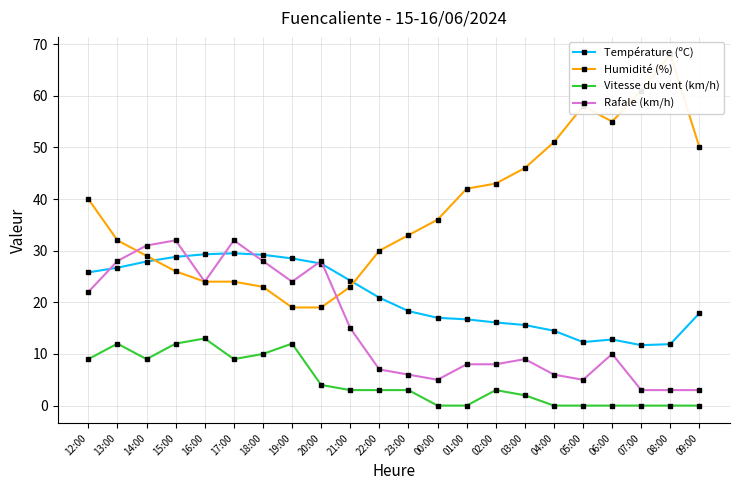

Reading left to right, transcribe all the data shown in this chart.

Température (ºC): 12:00=25.8	13:00=26.7	14:00=27.9	15:00=28.8	16:00=29.3	17:00=29.5	18:00=29.2	19:00=28.5	20:00=27.5	21:00=24.2	22:00=20.9	23:00=18.3	00:00=17.0	01:00=16.7	02:00=16.1	03:00=15.6	04:00=14.5	05:00=12.3	06:00=12.8	07:00=11.7	08:00=11.9	09:00=17.9
Humidité (%): 12:00=40.0	13:00=32.0	14:00=29.0	15:00=26.0	16:00=24.0	17:00=24.0	18:00=23.0	19:00=19.0	20:00=19.0	21:00=23.0	22:00=30.0	23:00=33.0	00:00=36.0	01:00=42.0	02:00=43.0	03:00=46.0	04:00=51.0	05:00=58.0	06:00=55.0	07:00=61.0	08:00=68.0	09:00=50.0
Vitesse du vent (km/h): 12:00=9.0	13:00=12.0	14:00=9.0	15:00=12.0	16:00=13.0	17:00=9.0	18:00=10.0	19:00=12.0	20:00=4.0	21:00=3.0	22:00=3.0	23:00=3.0	00:00=0.0	01:00=0.0	02:00=3.0	03:00=2.0	04:00=0.0	05:00=0.0	06:00=0.0	07:00=0.0	08:00=0.0	09:00=0.0
Rafale (km/h): 12:00=22.0	13:00=28.0	14:00=31.0	15:00=32.0	16:00=24.0	17:00=32.0	18:00=28.0	19:00=24.0	20:00=28.0	21:00=15.0	22:00=7.0	23:00=6.0	00:00=5.0	01:00=8.0	02:00=8.0	03:00=9.0	04:00=6.0	05:00=5.0	06:00=10.0	07:00=3.0	08:00=3.0	09:00=3.0